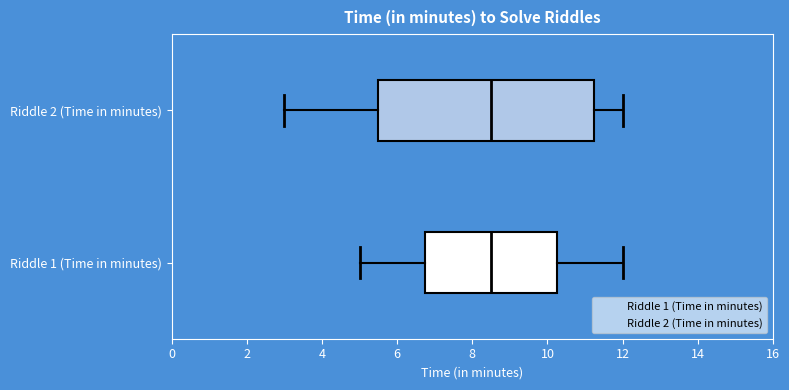

Reading bottom to top, read every box against the x-axis: the position of its median line, the range the box covers, and the ends of its whiskers. The values are not printed on the chart, so give them approximately, as read against the axis.

Riddle 1 (Time in minutes): median 8.6, box 6.8 to 10.2, whiskers 5.0 to 12.0
Riddle 2 (Time in minutes): median 8.6, box 5.6 to 11.2, whiskers 3.0 to 12.0